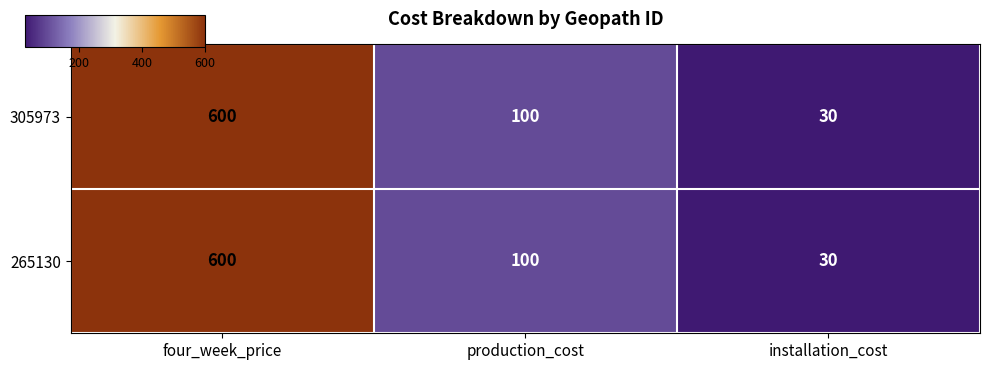

What is the maximum value shown in the chart?

600